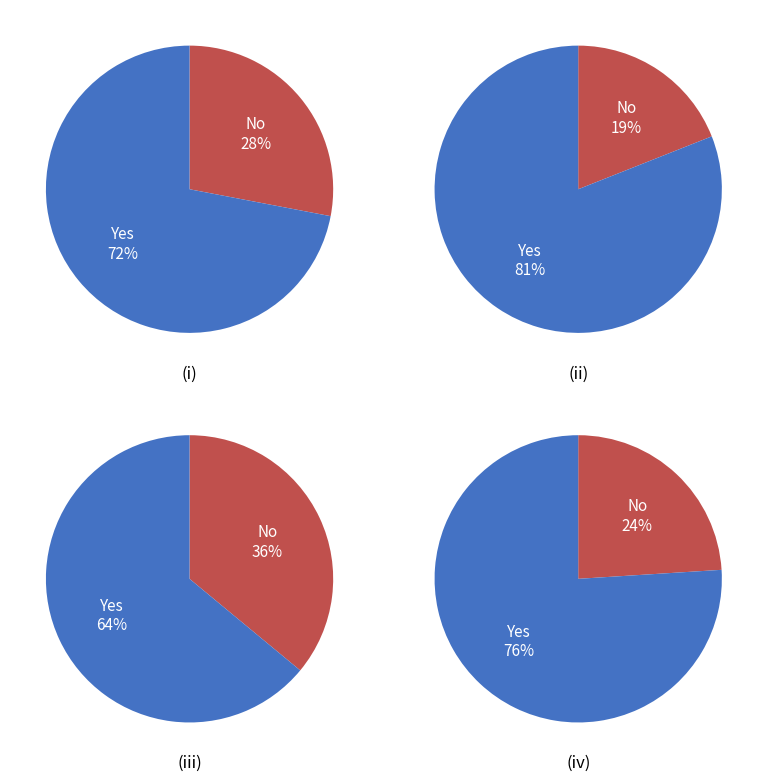

Count the number of slices in the pie.

2